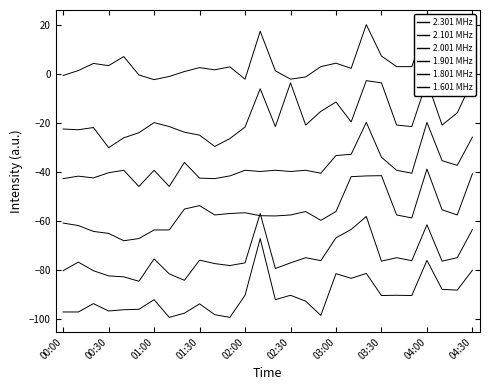

At which label is 2.001 closest to -32?

03:10